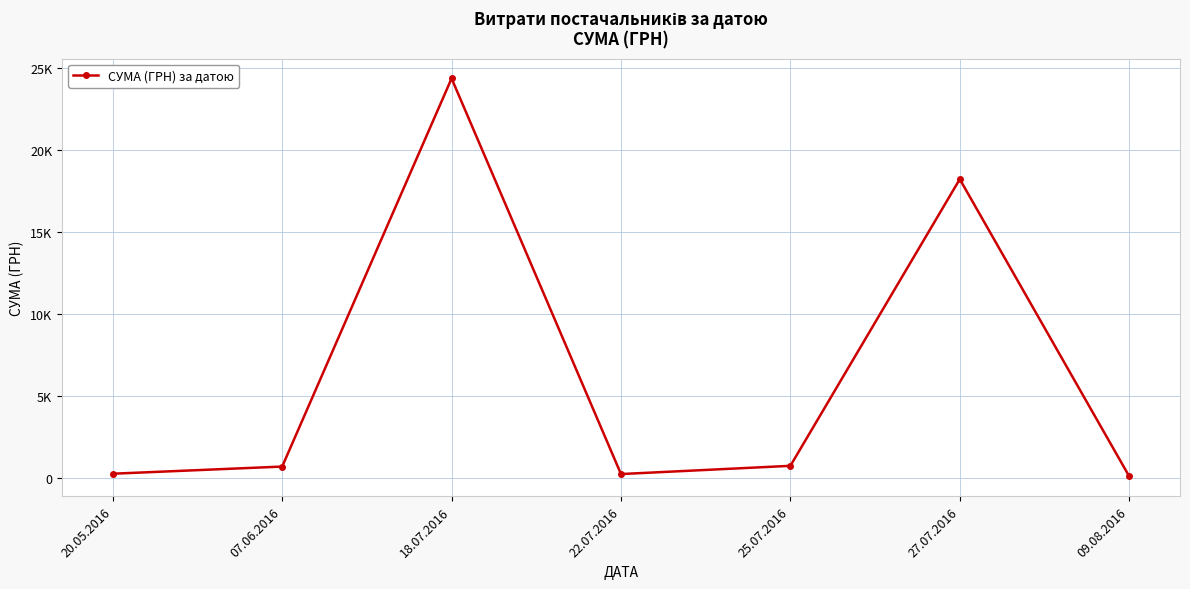

Where is the data nearest to the value 12223?

27.07.2016